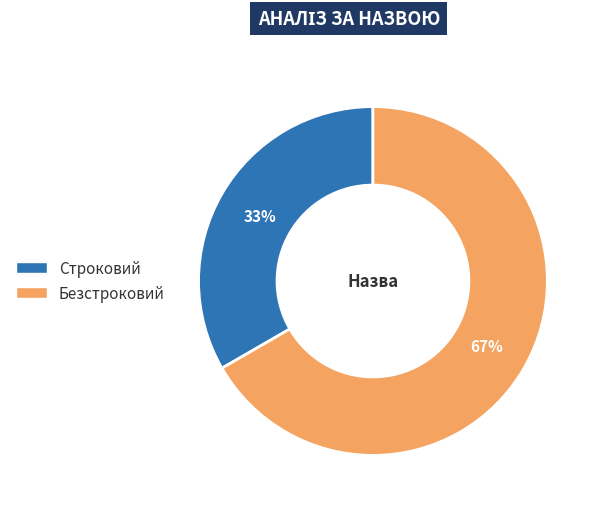

Rank the categories by value from lowest to highest.

Строковий, Безстроковий